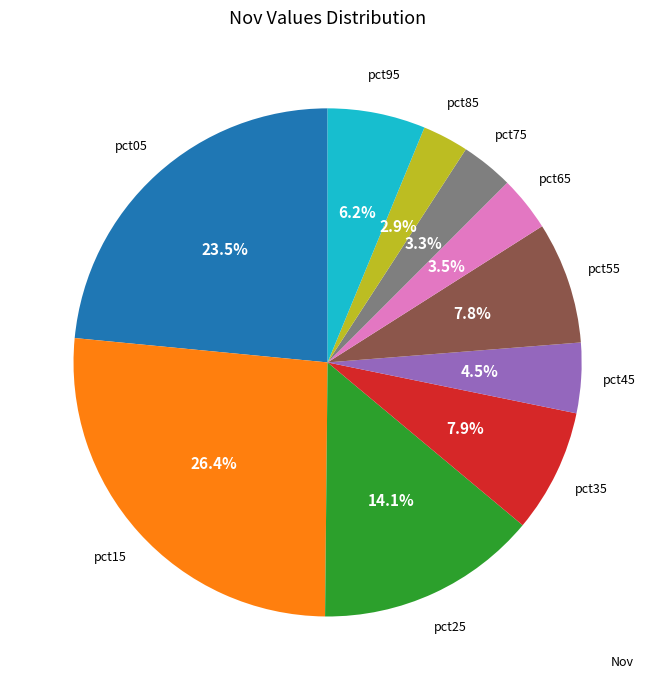

How many segments does this pie chart have?

10